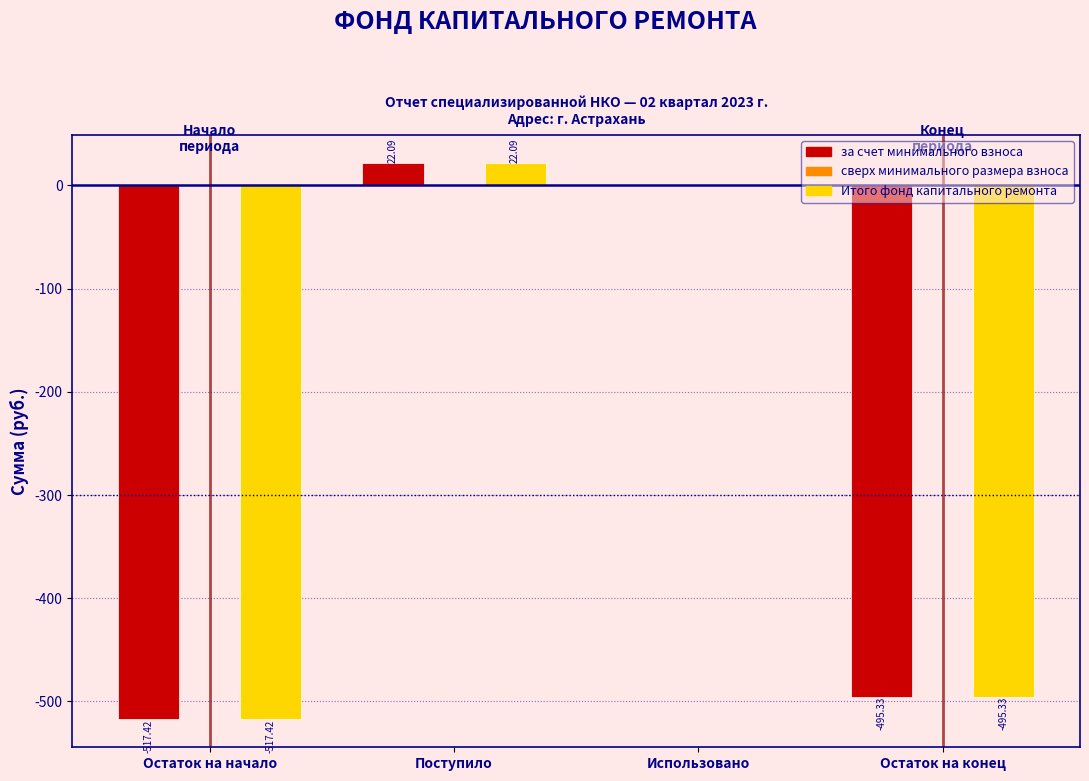

At which category is the sum across all series the highest?

Поступило